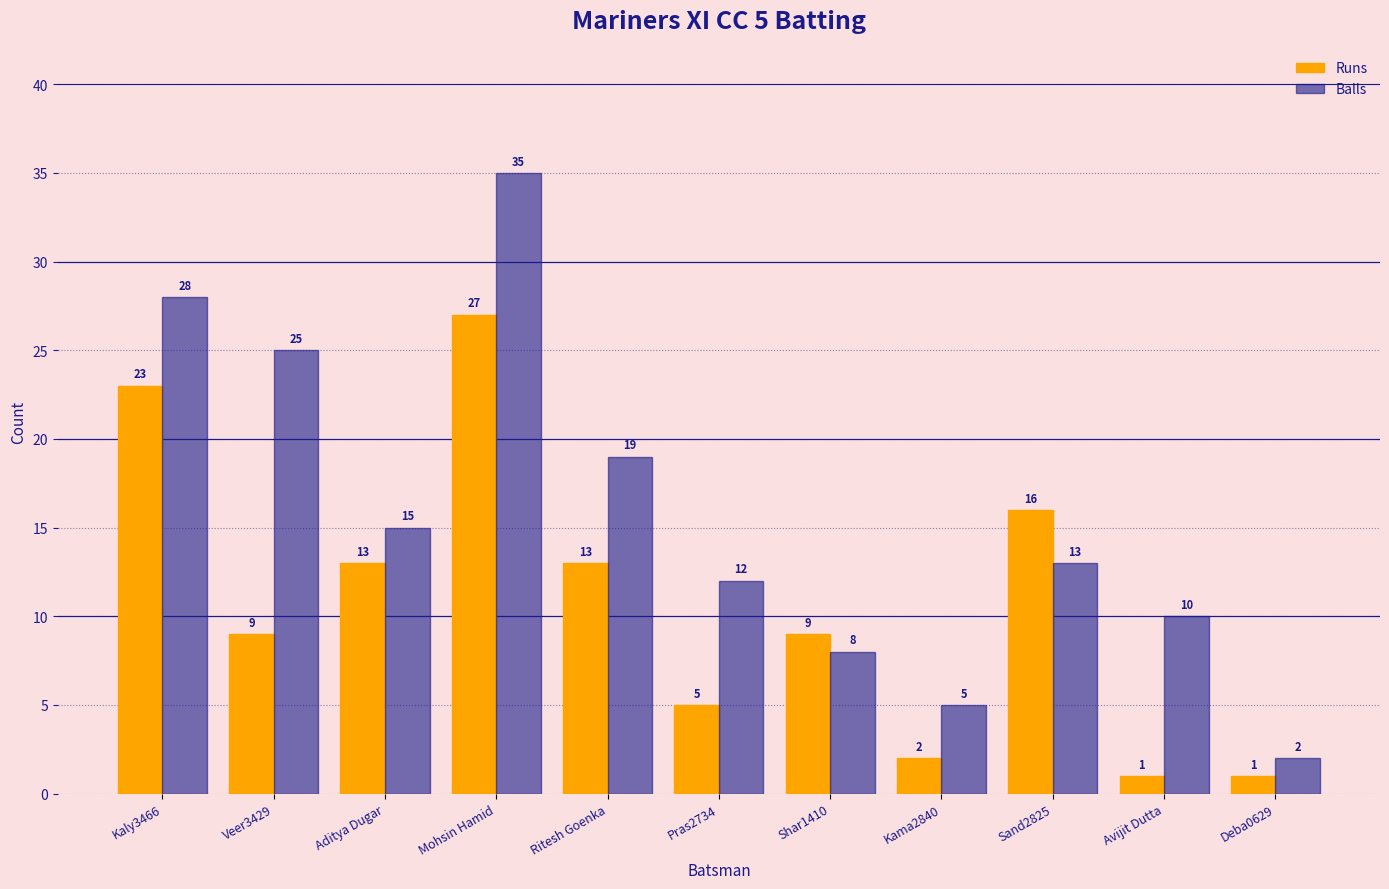

List the labels in order of Balls value, largest first.

Mohsin Hamid, Kaly3466, Veer3429, Ritesh Goenka, Aditya Dugar, Sand2825, Pras2734, Avijit Dutta, Shar1410, Kama2840, Deba0629